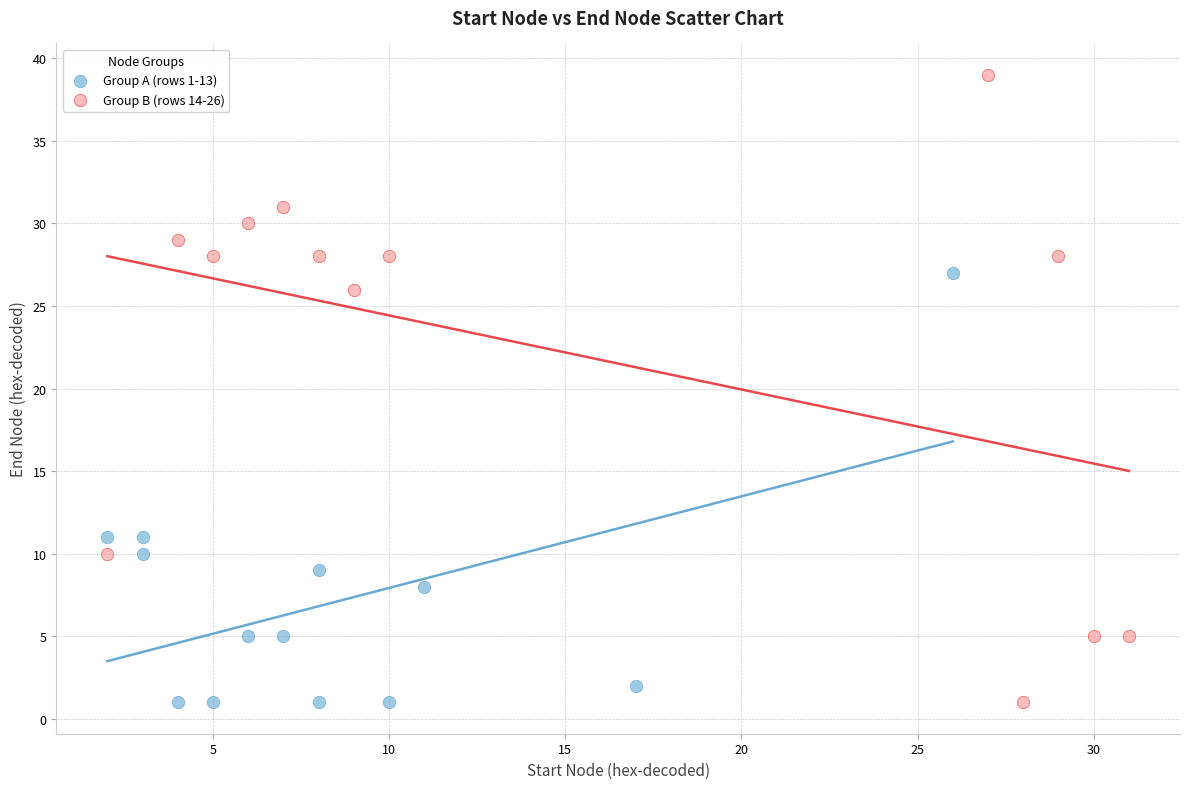

Which series reaches the maximum Y coordinate?

Group B (rows 14-26)